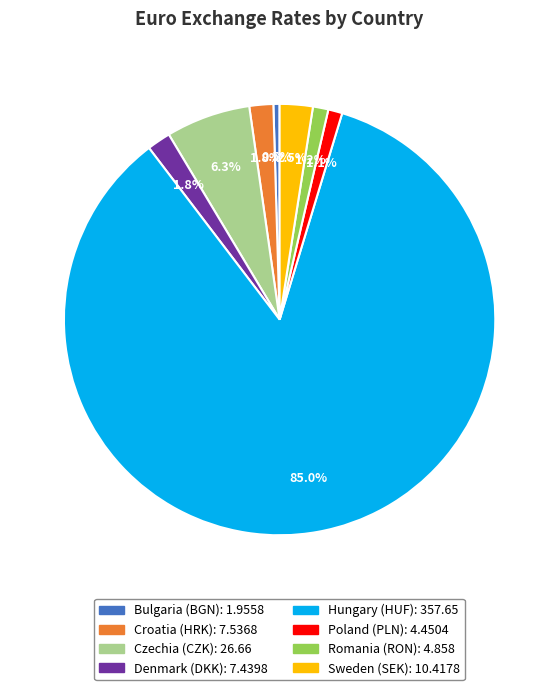

What is the largest slice in the pie chart?

Hungary (HUF)